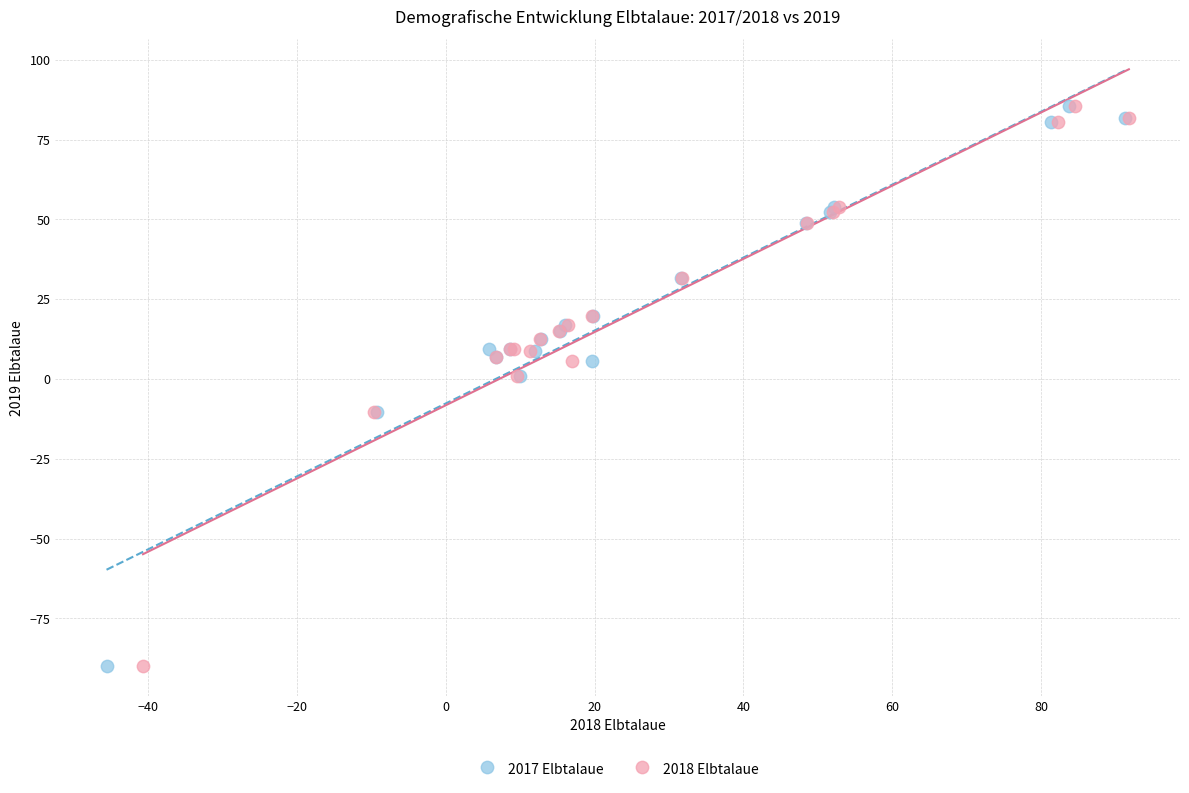

What are all the series names shown in the legend?

2017 Elbtalaue, 2018 Elbtalaue